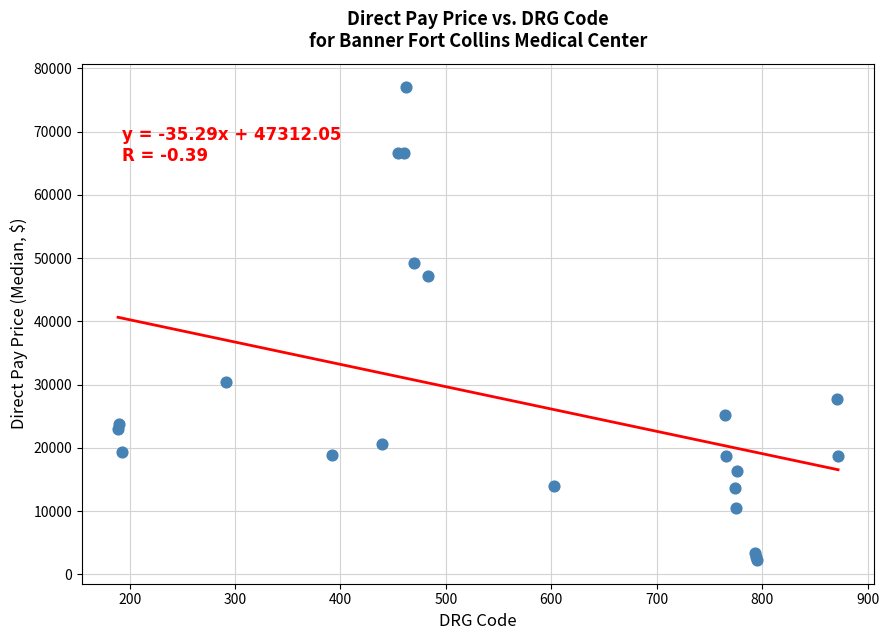

What Y value in the scatter plot is closest to 39629?

47203